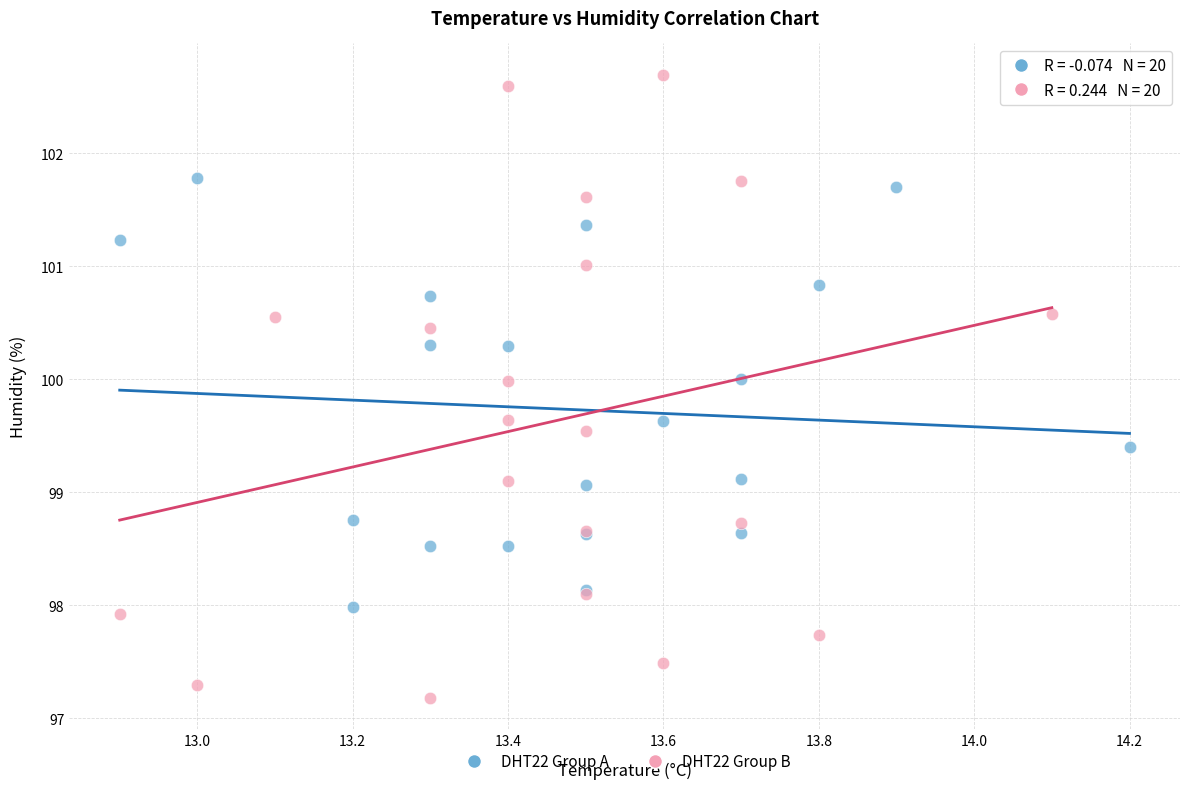

Which series contains the lowest Y value?

DHT22 Group B